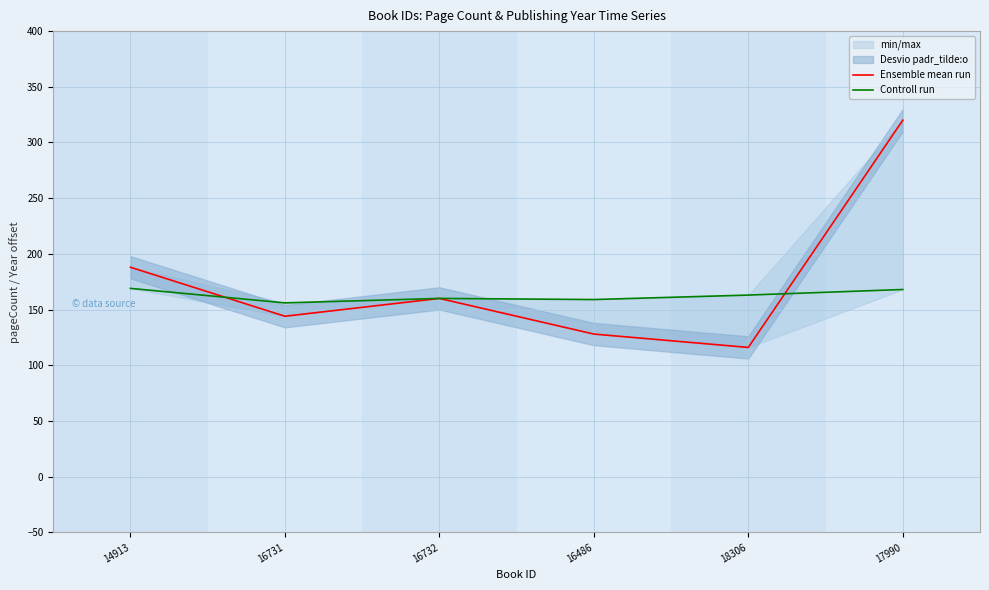

Where is Controll run nearest to the value 162?

18306